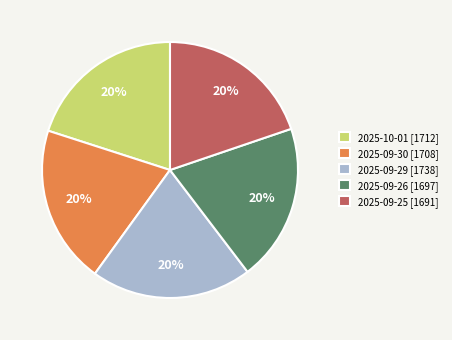

What percentage is the 2025-09-29 slice, to the nearest percent?

20%